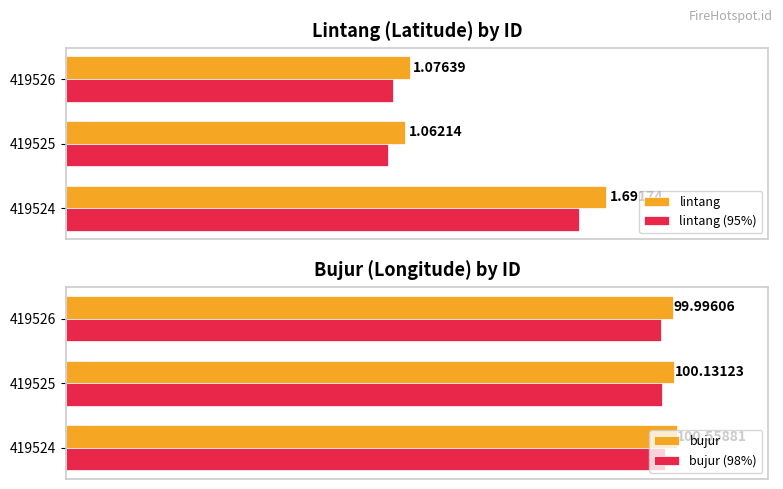

How many groups of bars are there?

3